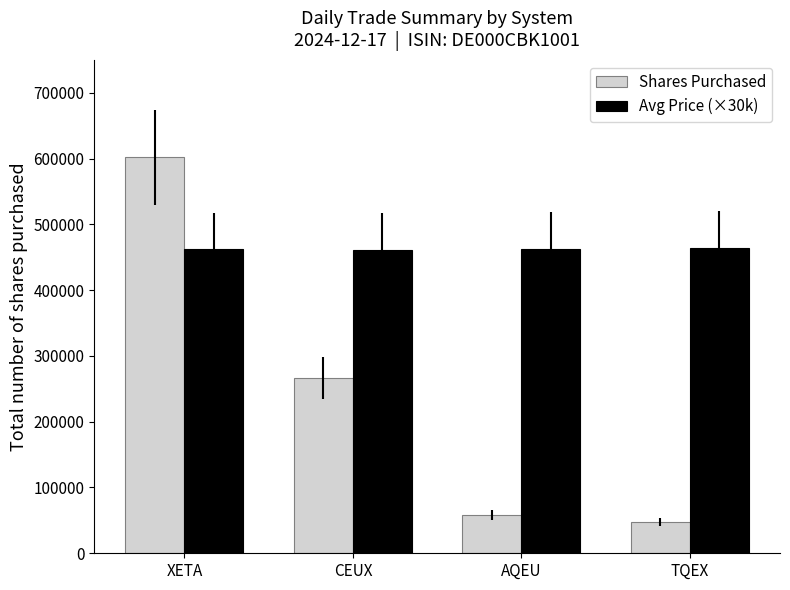

What is the difference between the highest and lowest values at XETA?

139880